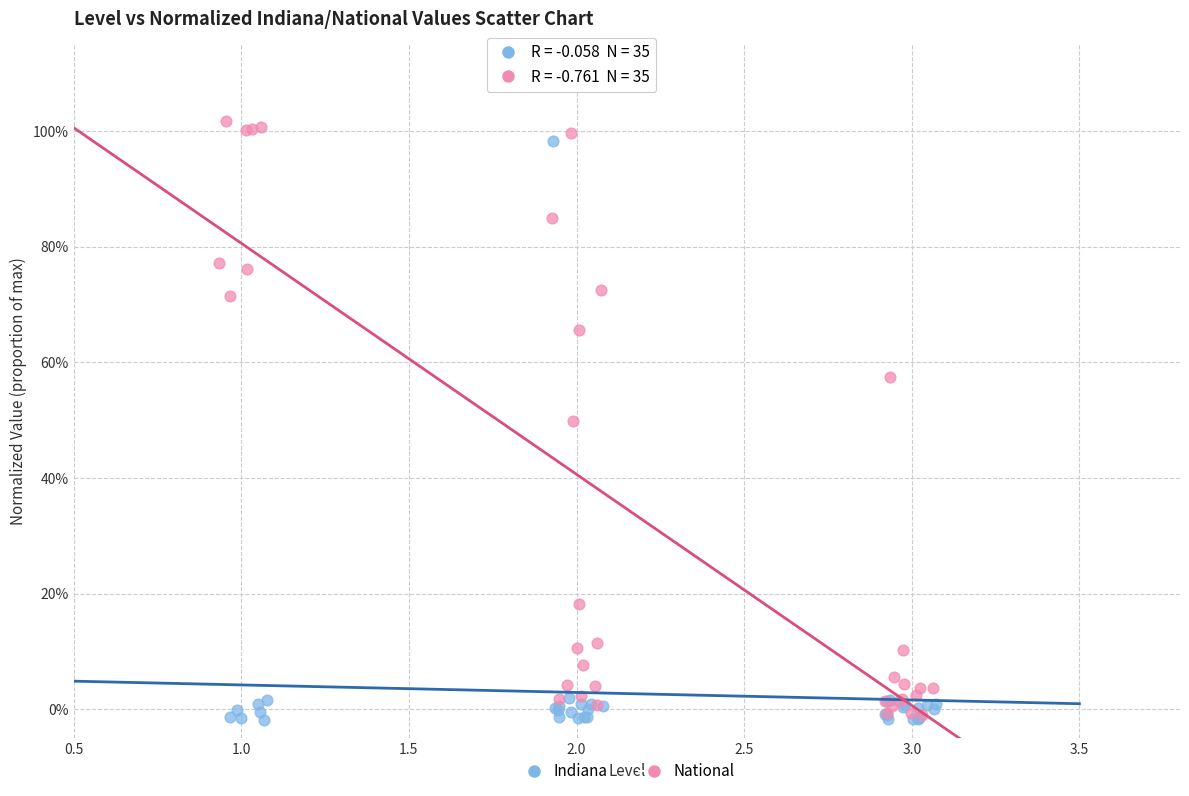

What are all the series names shown in the legend?

Indiana, National